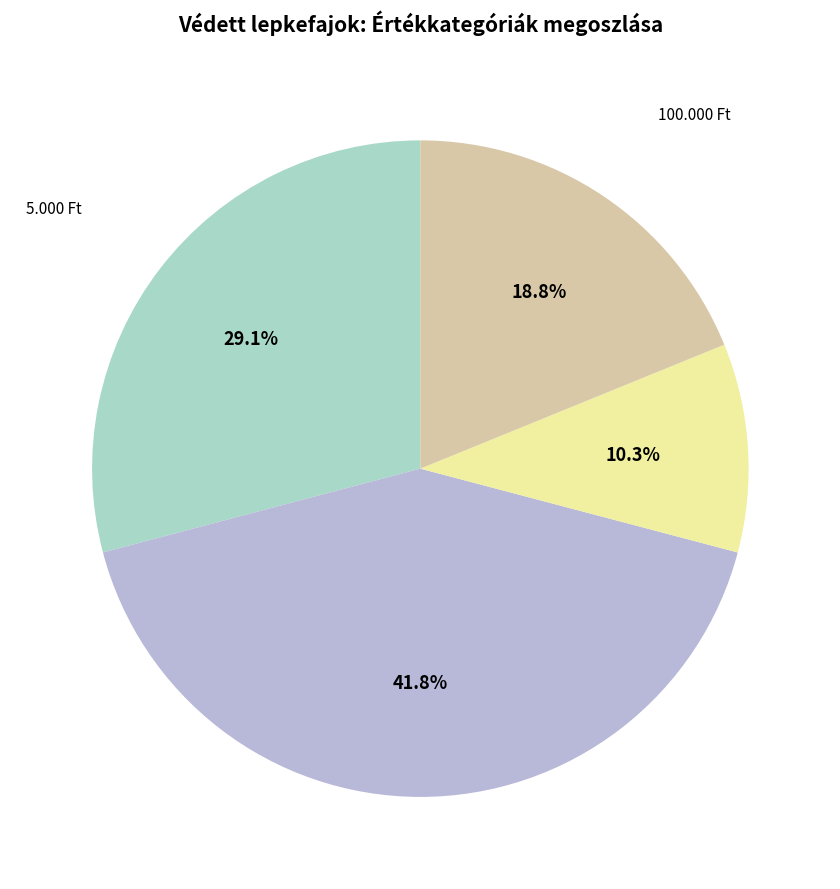

How much of the chart is everything except 10.000 Ft?

58.2%